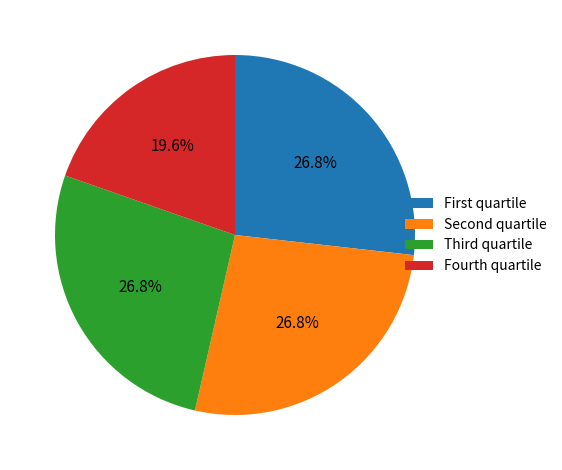

What is the smallest slice in the pie chart?

Fourth quartile